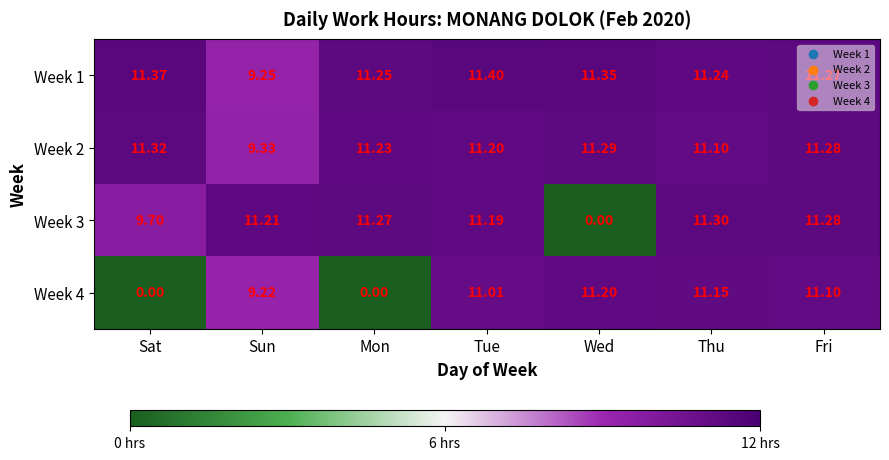

At which label does Week 1 first exceed 11?

Sat